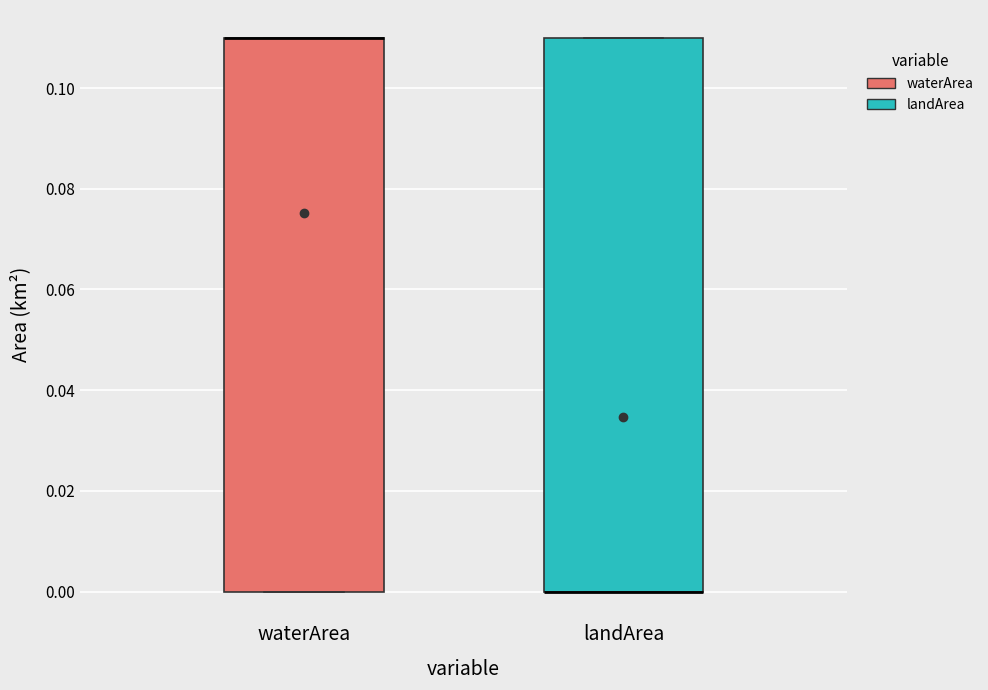

Reading left to right, transcribe this box plot: for each box, give where its median line is, the range the box spans, and where its two whiskers end, as read against the y-axis. The values are not printed on the chart, so give them approximately, as read against the axis.

waterArea: median 0.11 (drawn on the box's upper edge), box 0.00 to 0.11, whiskers 0.00 to 0.11
landArea: median 0.00 (drawn on the box's lower edge), box 0.00 to 0.11, whiskers 0.00 to 0.11